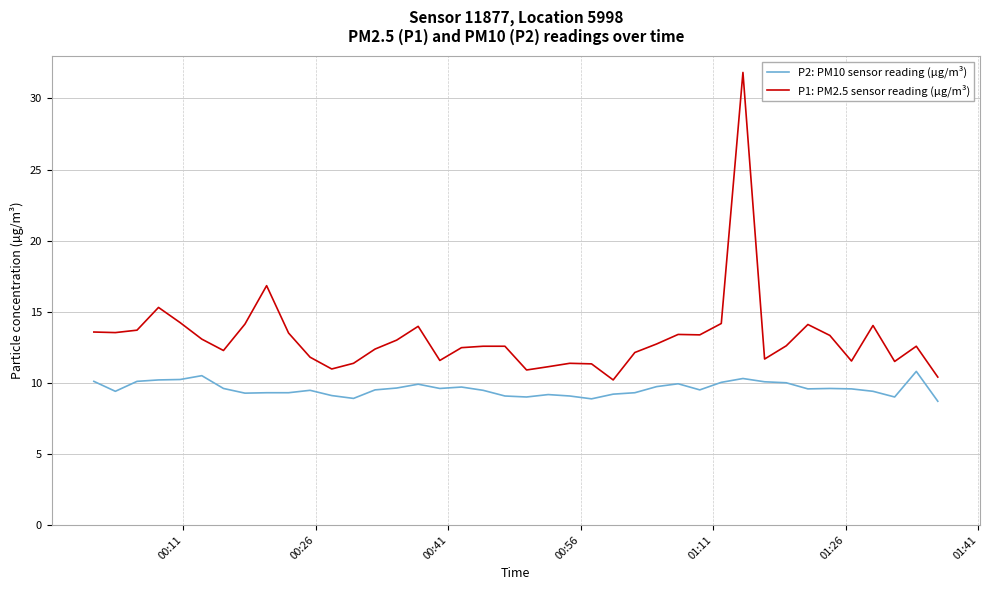

What are all the series names shown in the legend?

P2: PM10 sensor reading (µg/m³), P1: PM2.5 sensor reading (µg/m³)